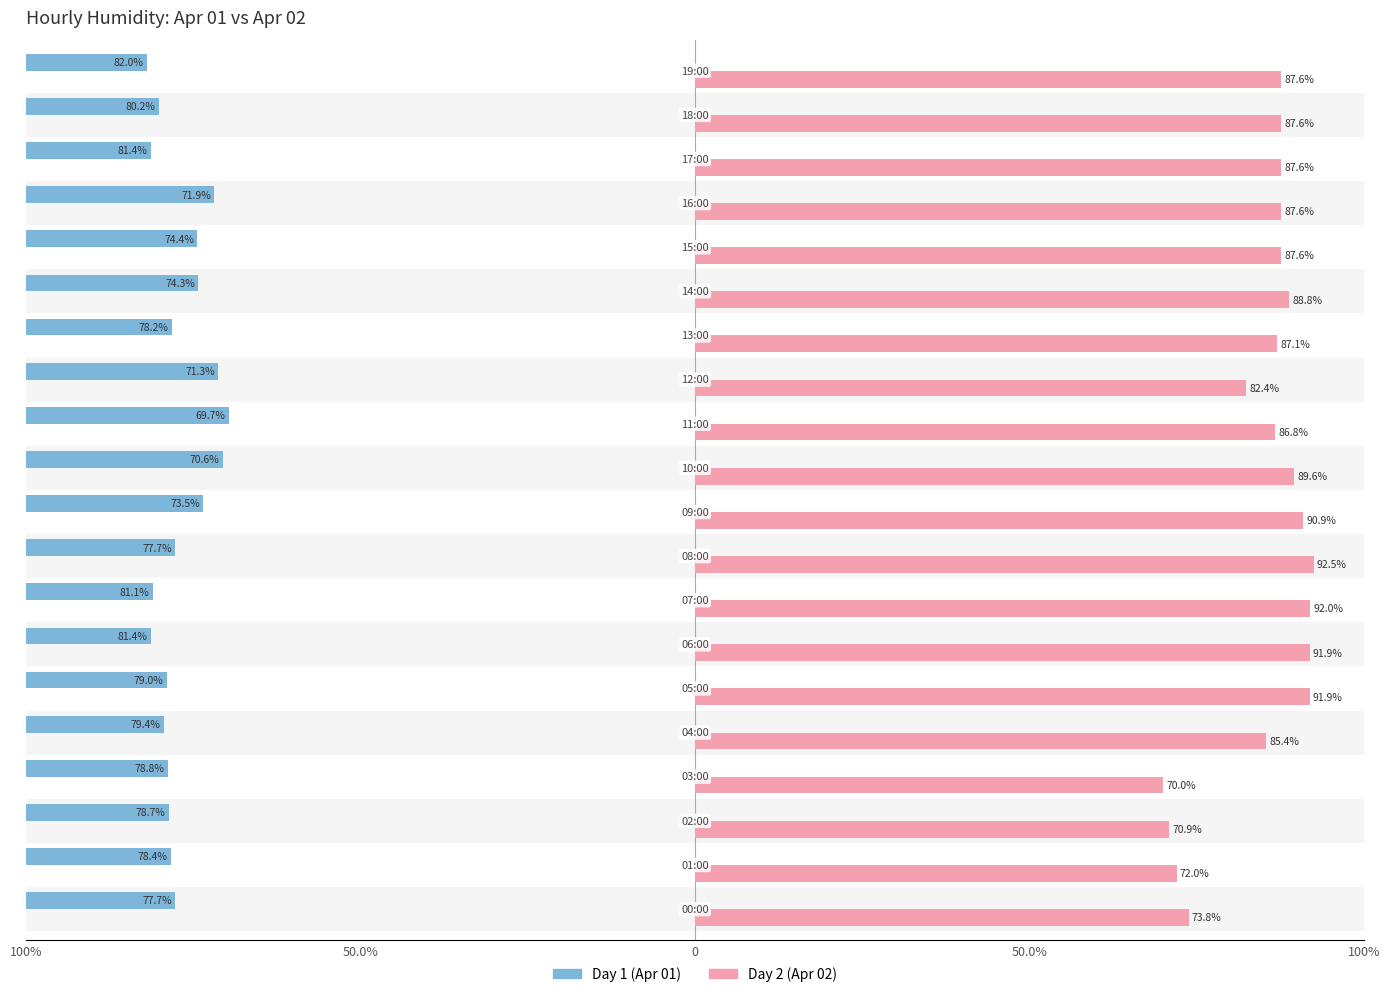

Is it true that Day 1 (Apr 01) equals -109.1 at 50.0%?

False